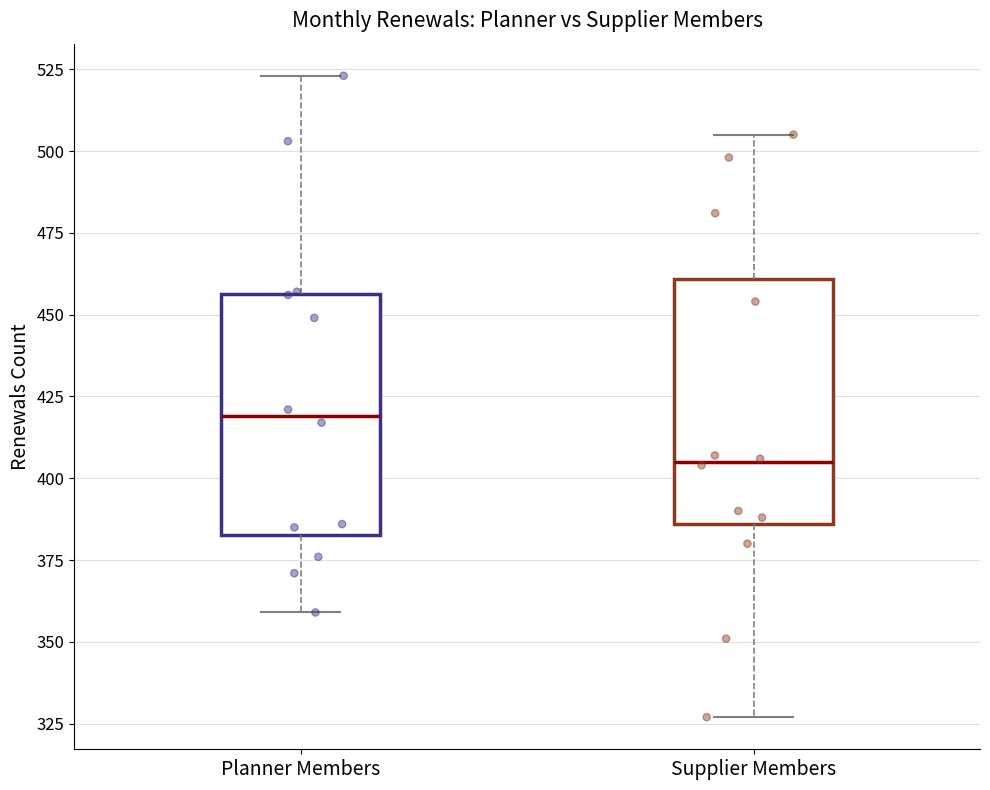

Reading left to right, read every box against the y-axis: the position of its median line, the range the box covers, and the ends of its whiskers. The values are not printed on the chart, so give them approximately, as read against the axis.

Planner Members: median 420, box 385 to 455, whiskers 360 to 525
Supplier Members: median 405, box 385 to 460, whiskers 325 to 505